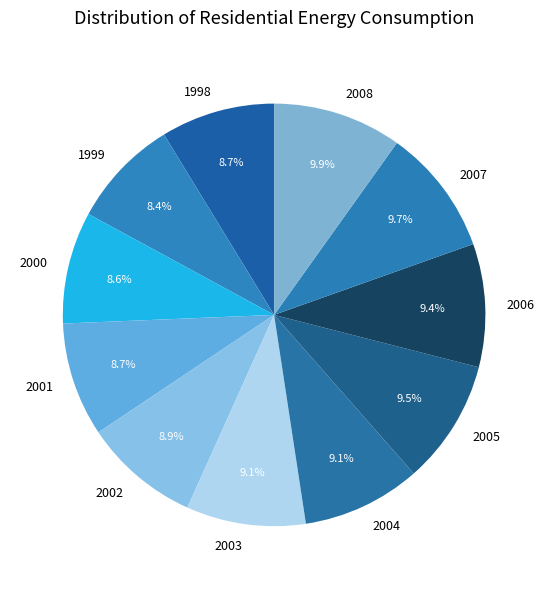

What percentage is the 2003 slice, to the nearest percent?

9%